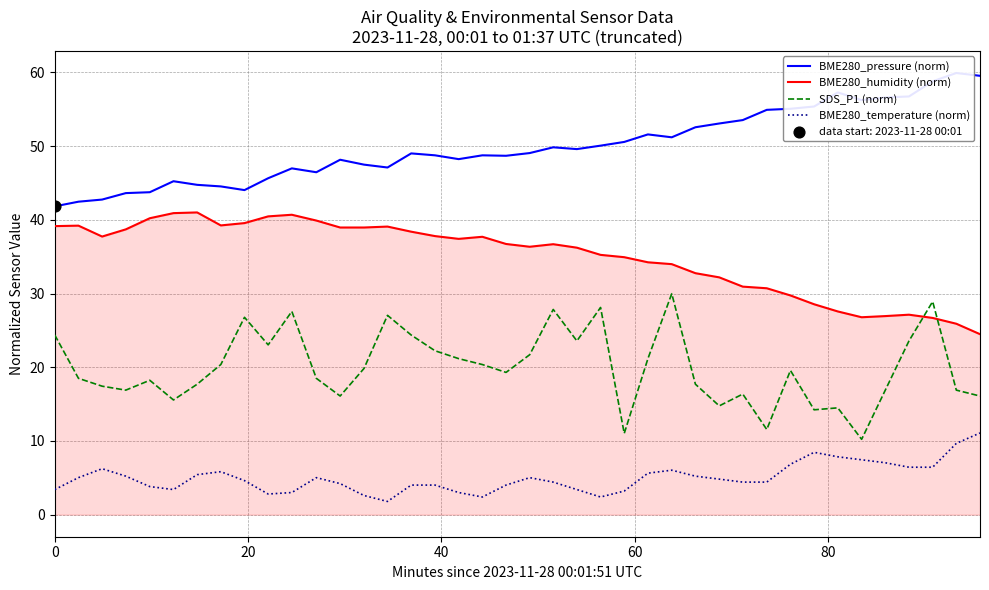

Which series contains the lowest Y value?

BME280_temperature (norm)